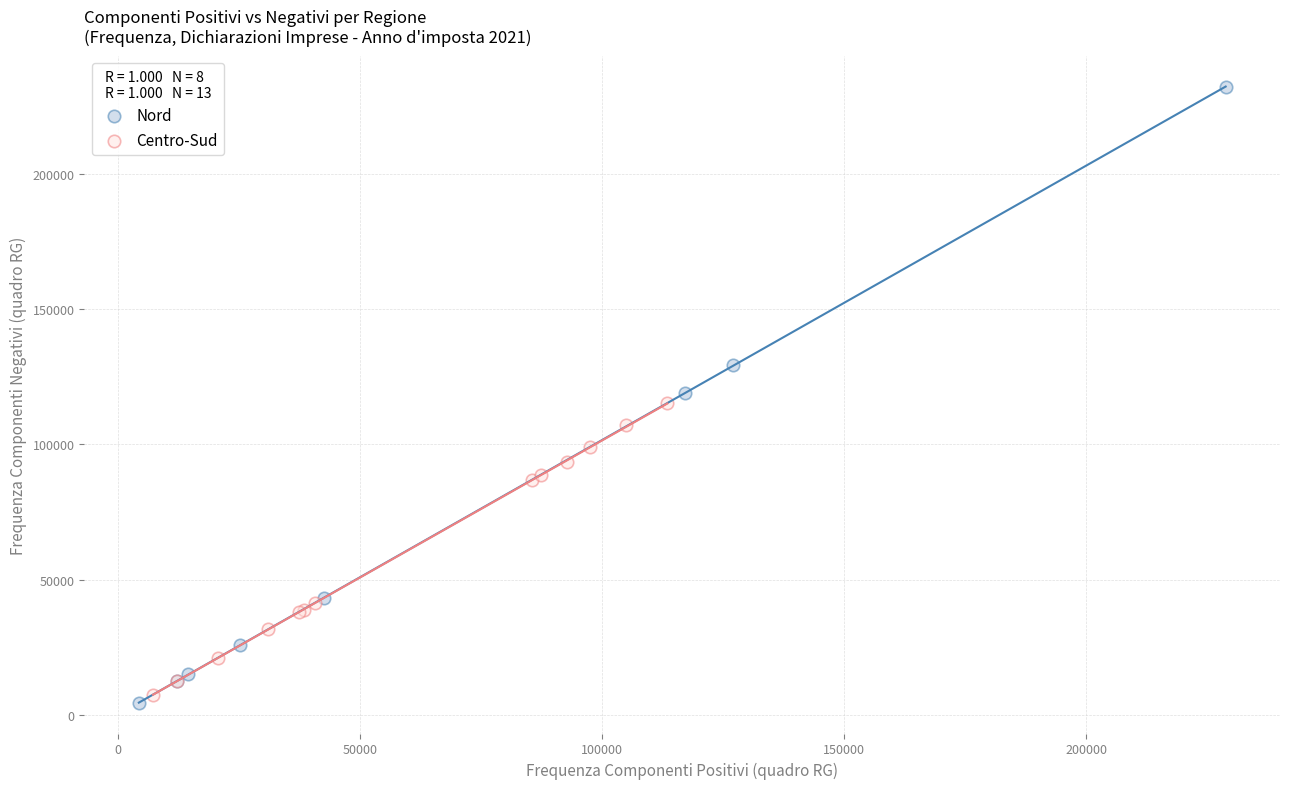

What are all the series names shown in the legend?

Nord, Centro-Sud